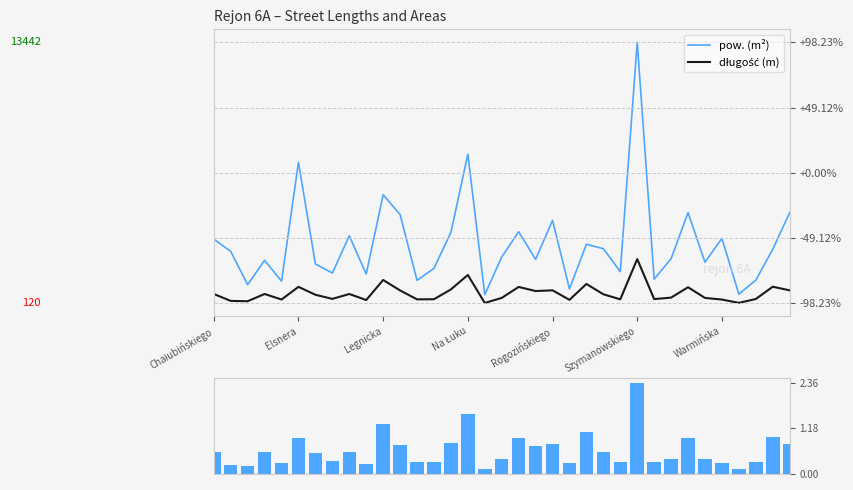

How many data points does each series have?

35